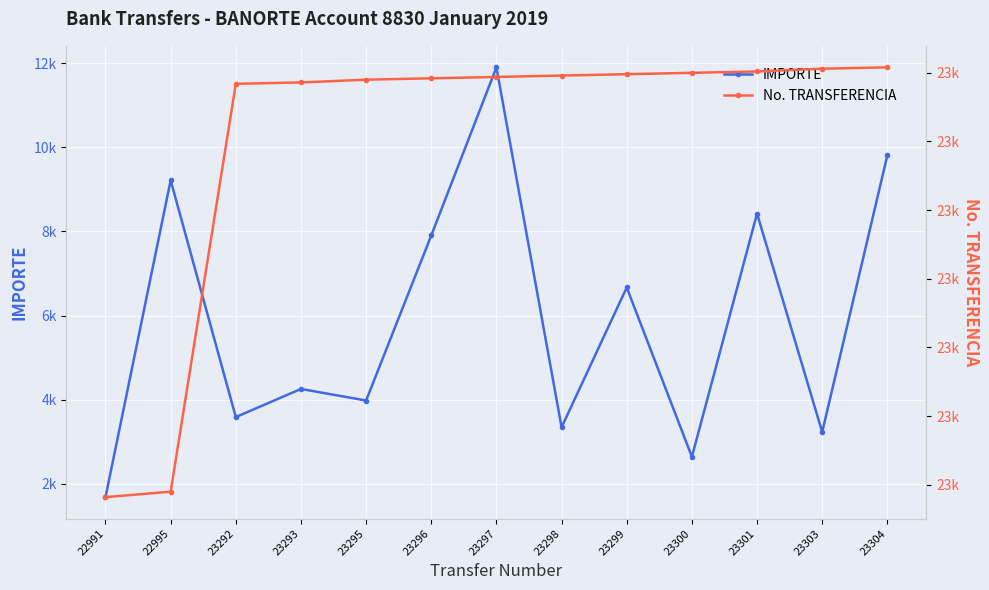

Where does the No. TRANSFERENCIA series first go above 23297?

23298